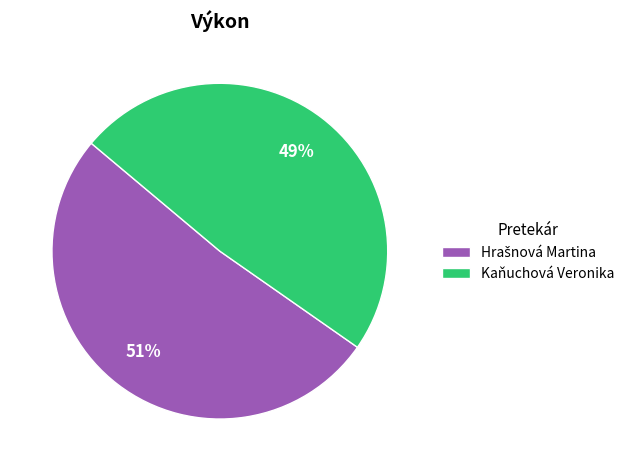

True or false: Kaňuchová Veronika accounts for 39% of the total.

False